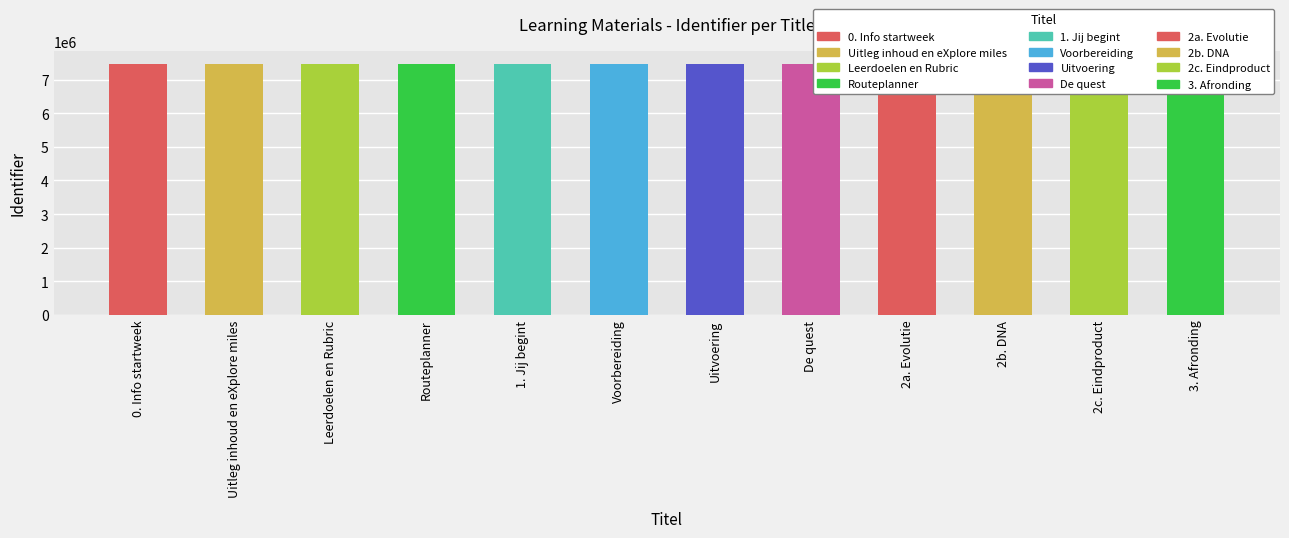

List the labels in order of value, smallest first.

0. Info startweek, Uitleg inhoud en eXplore miles, Leerdoelen en Rubric, Routeplanner, 1. Jij begint, Voorbereiding, Uitvoering, De quest, 2a. Evolutie, 2b. DNA, 2c. Eindproduct, 3. Afronding